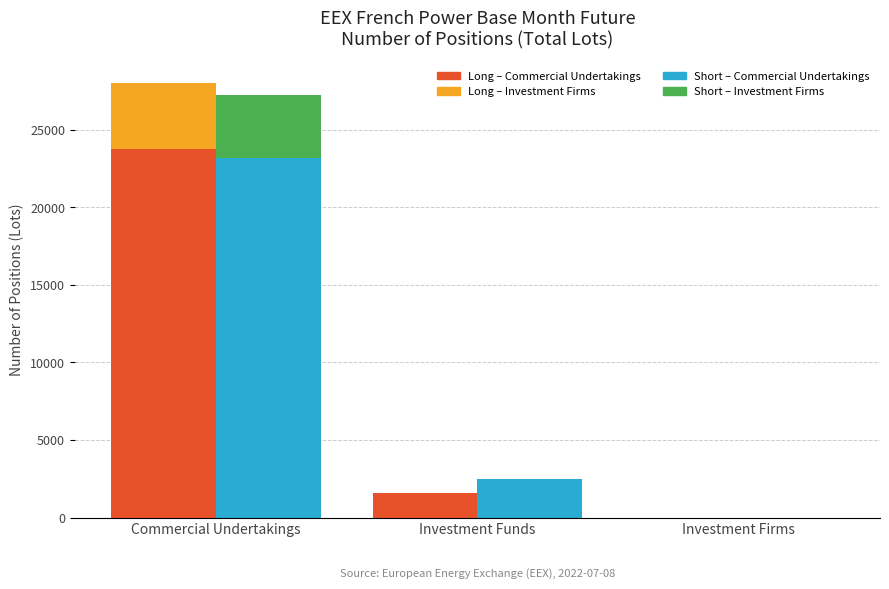

Which series has the largest range (max minus min)?

Long – Commercial Undertakings